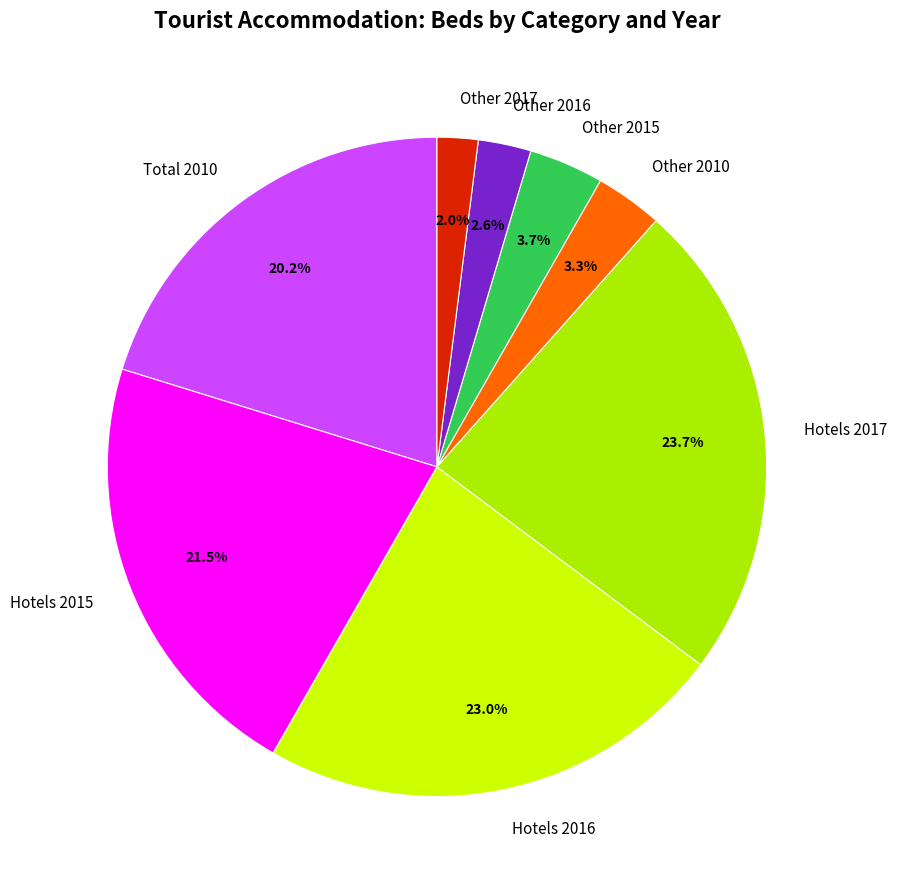

Count the number of slices in the pie.

8